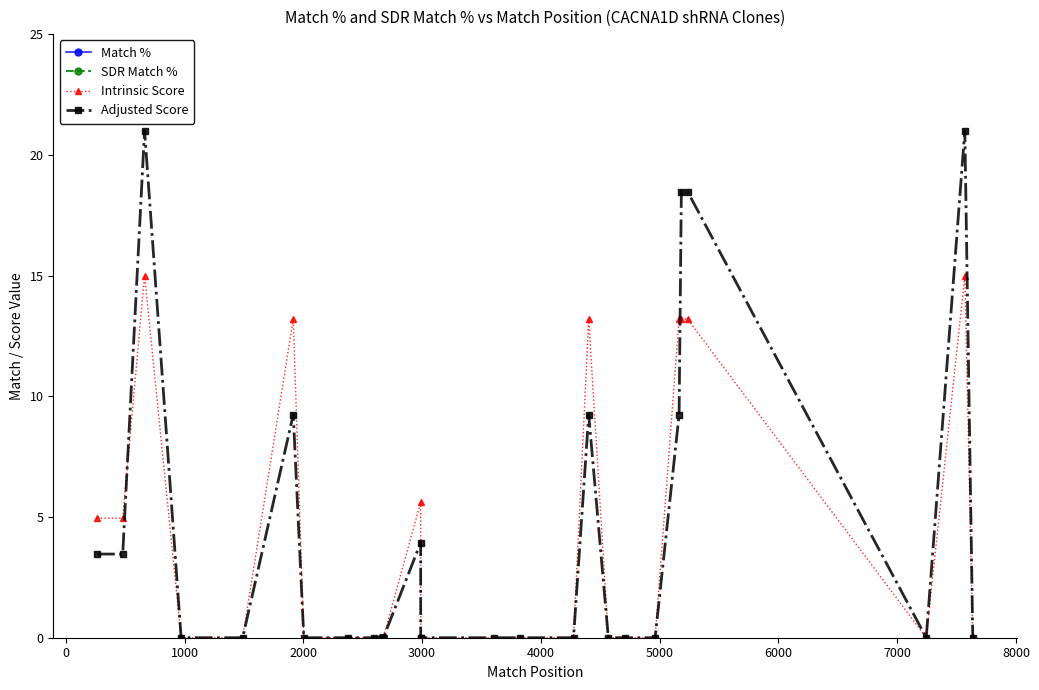

In Adjusted Score, how many points are lower than both neighbors (excluding endpoints)?

1